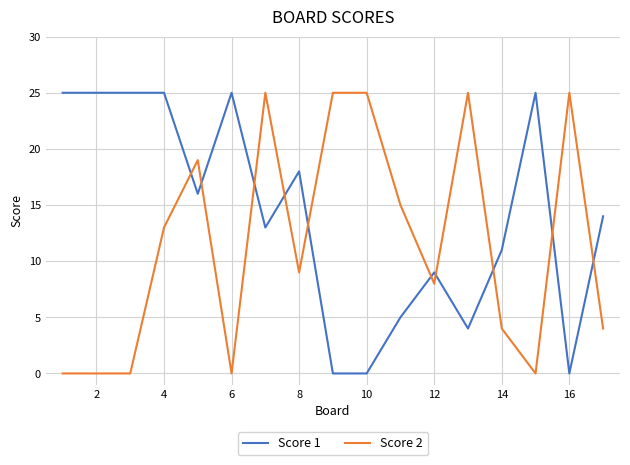

What is the difference between the maximum and minimum values in the Score 1 series?

25